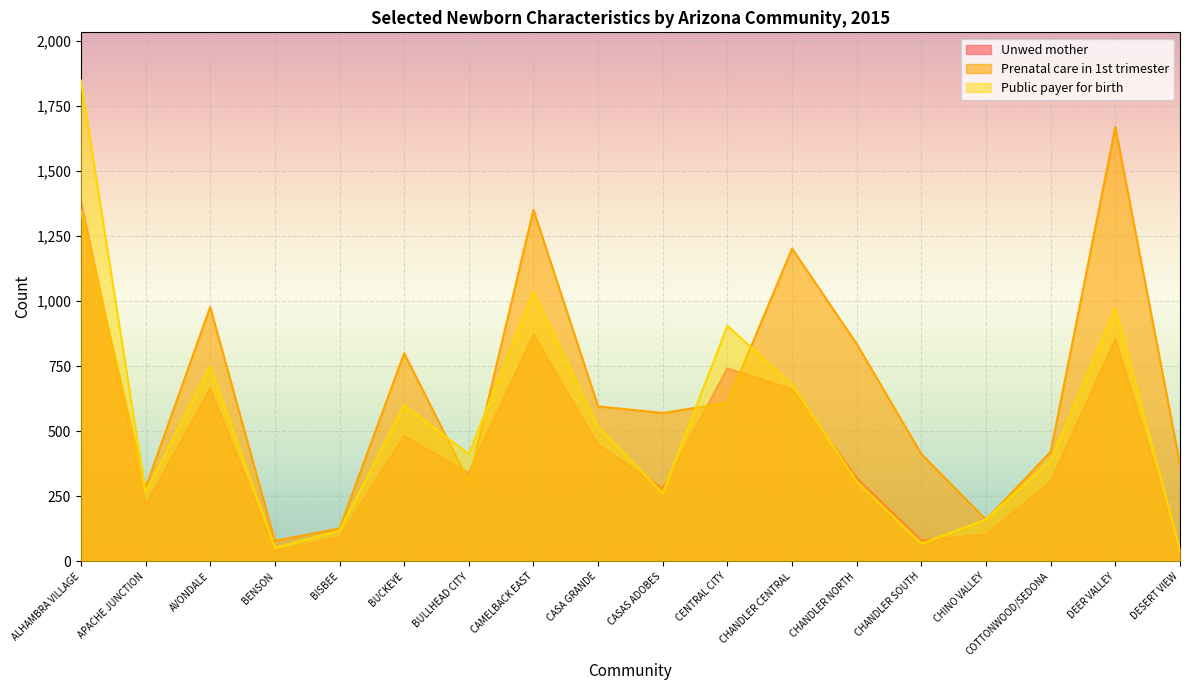

What is the value of the Public payer for birth point at the 16th from the left?

388